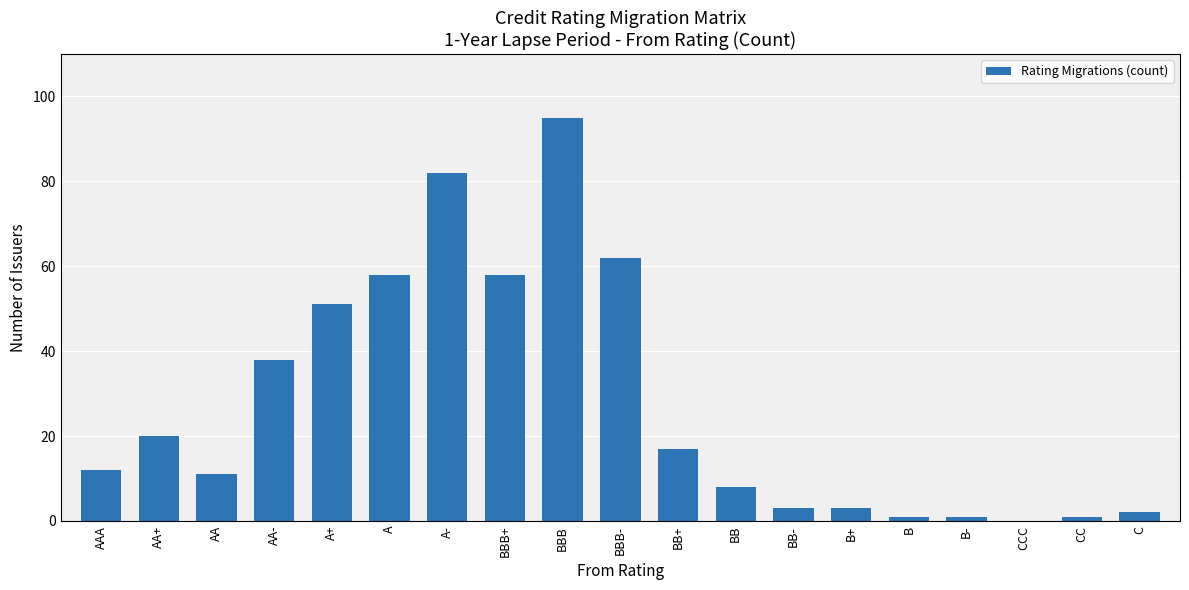

What is the ratio of the value at BBB- to the value at AA-?

1.6